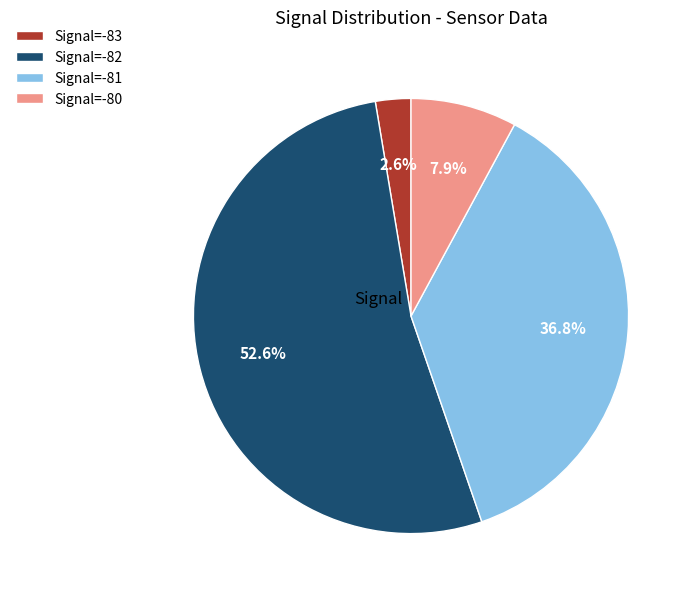

Which has a higher value, Signal=-83 or Signal=-81?

Signal=-81